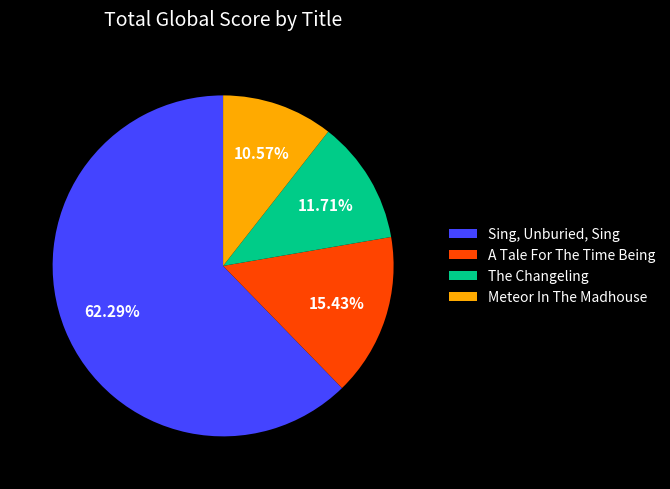

What is the majority slice?

Sing, Unburied, Sing